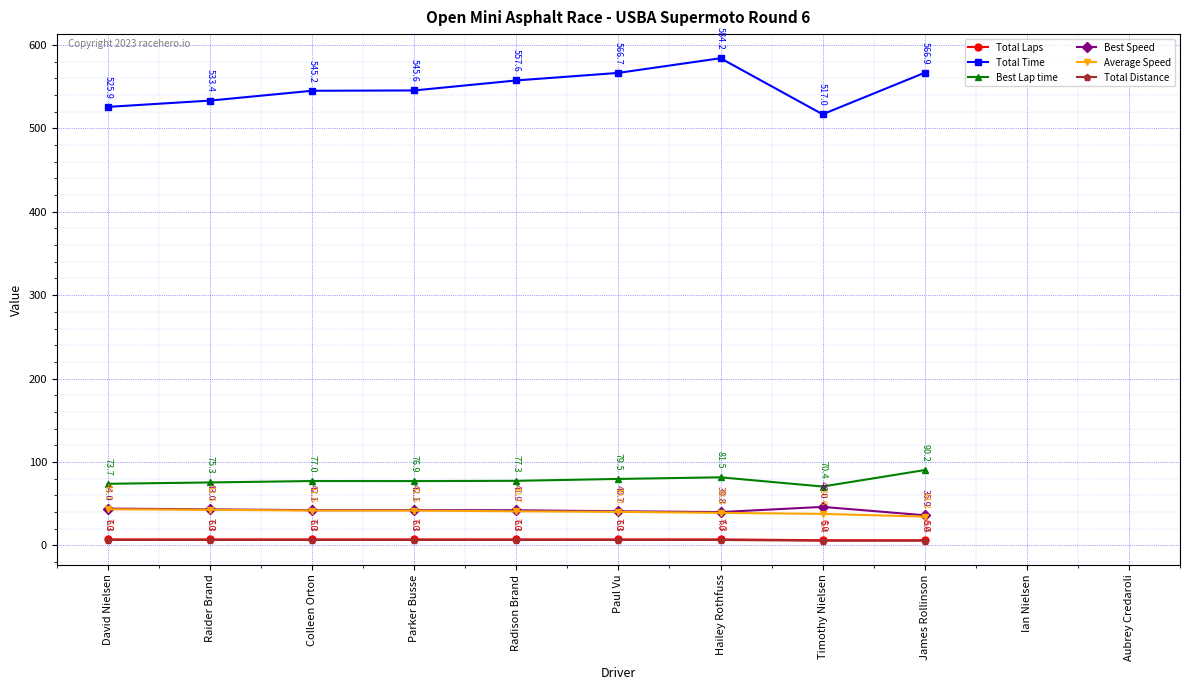

At which category is the sum across all series the highest?

Hailey Rothfuss